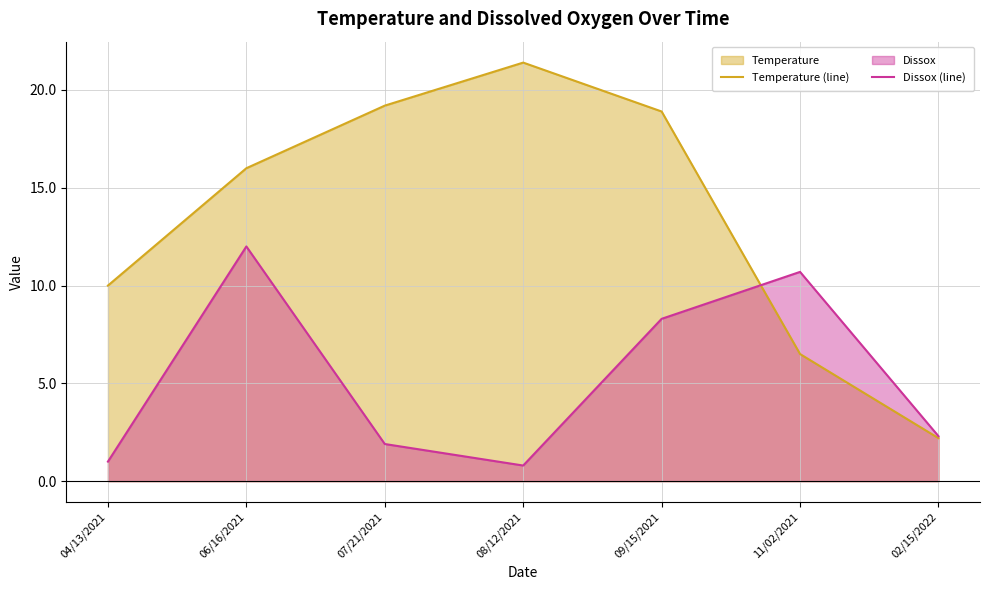

True or false: Temperature (line) and Dissox (line) cross at least once.

True